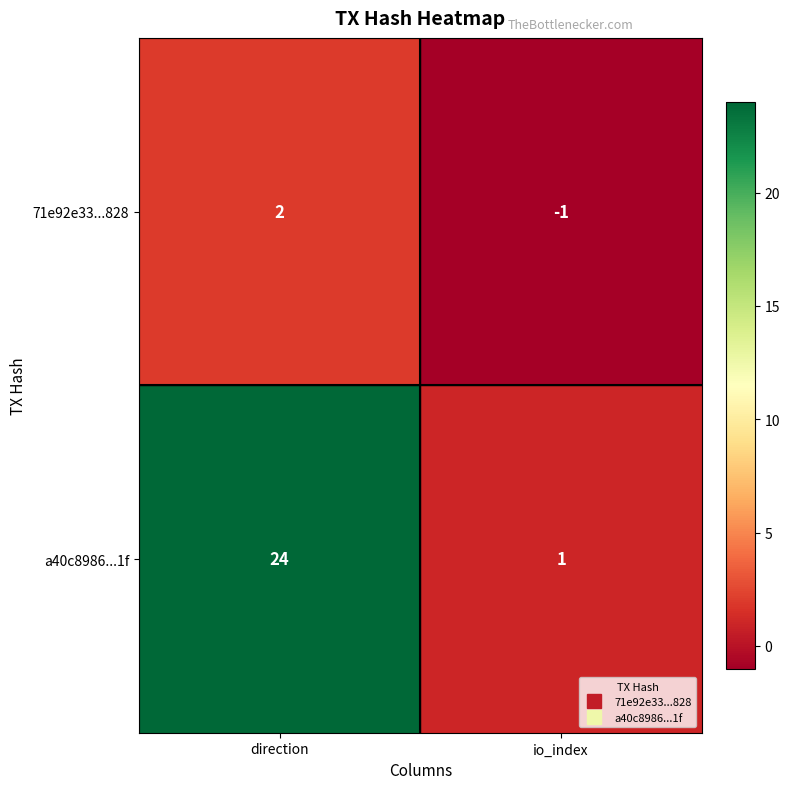

The value of 71e92e33...828 at direction is 1. True or false?

False